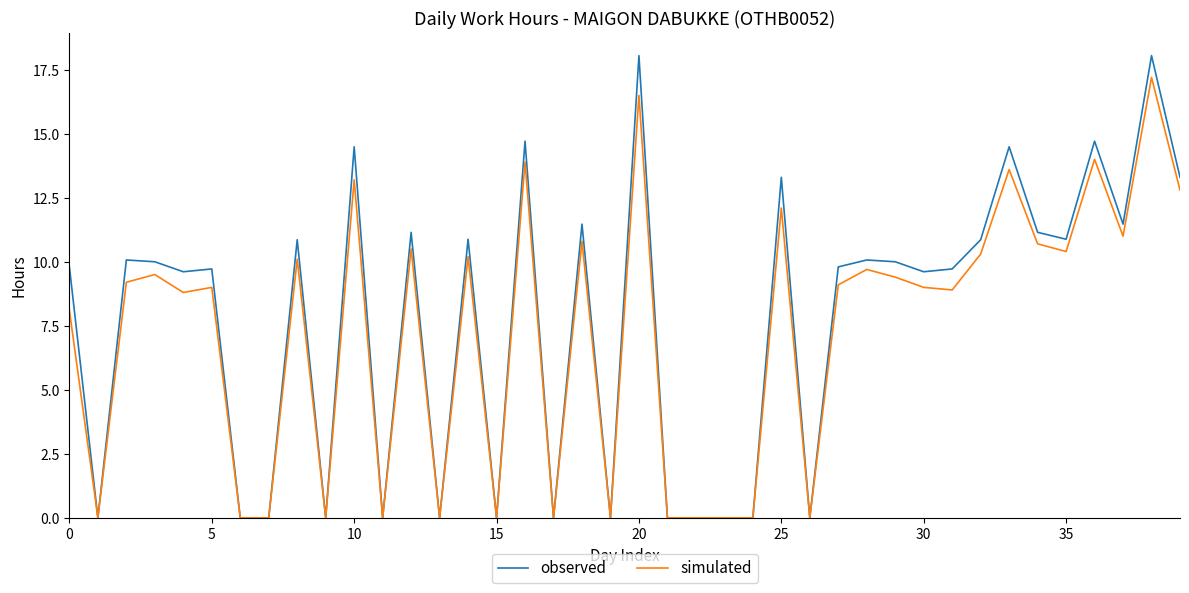

What is the average value of the simulated series?

7.2